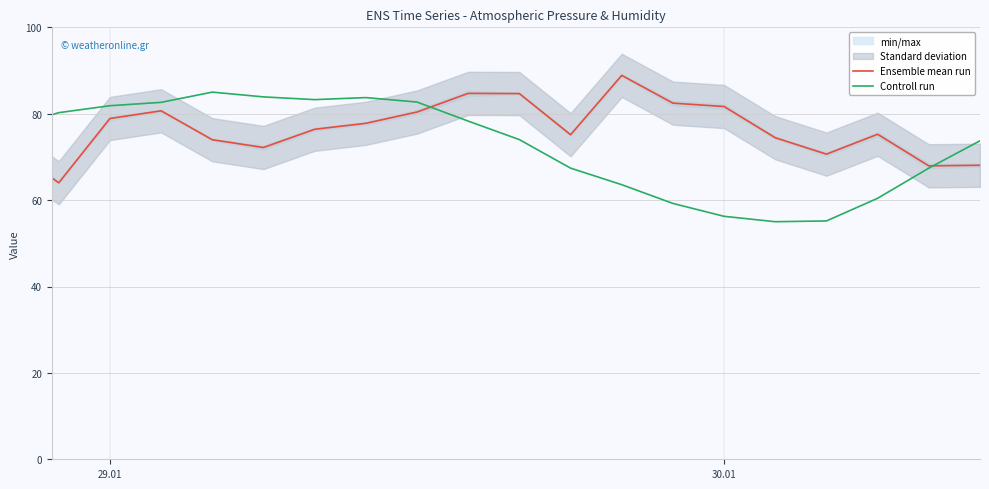

The value of Ensemble mean run at 30.01 is 138.2. True or false?

False